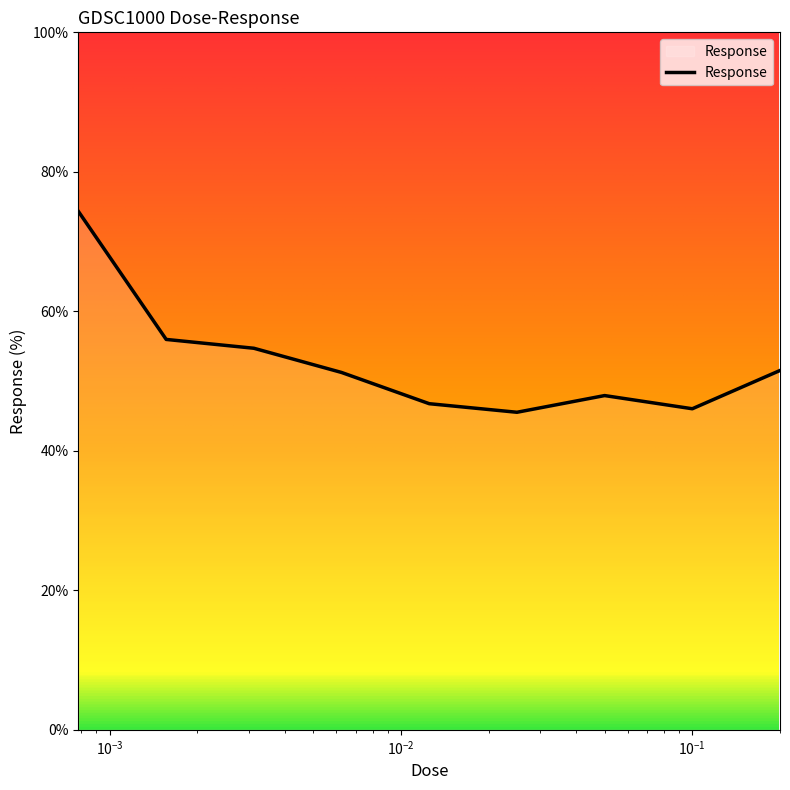

Does the chart have visible grid lines?

No